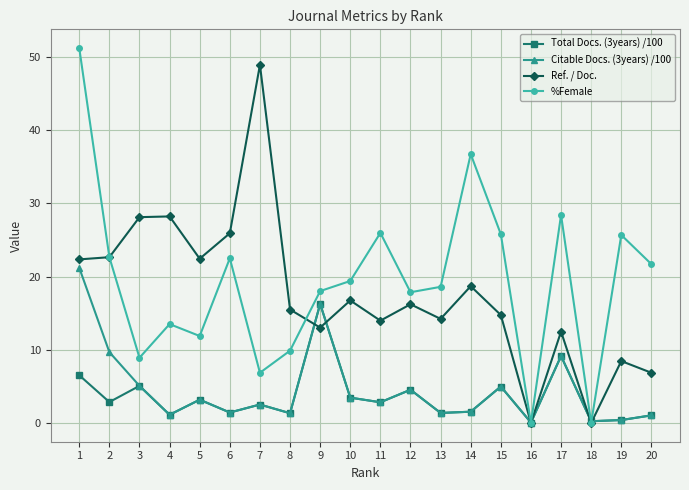

List the series in order of their peak value, highest first.

%Female, Ref. / Doc., Citable Docs. (3years) /100, Total Docs. (3years) /100